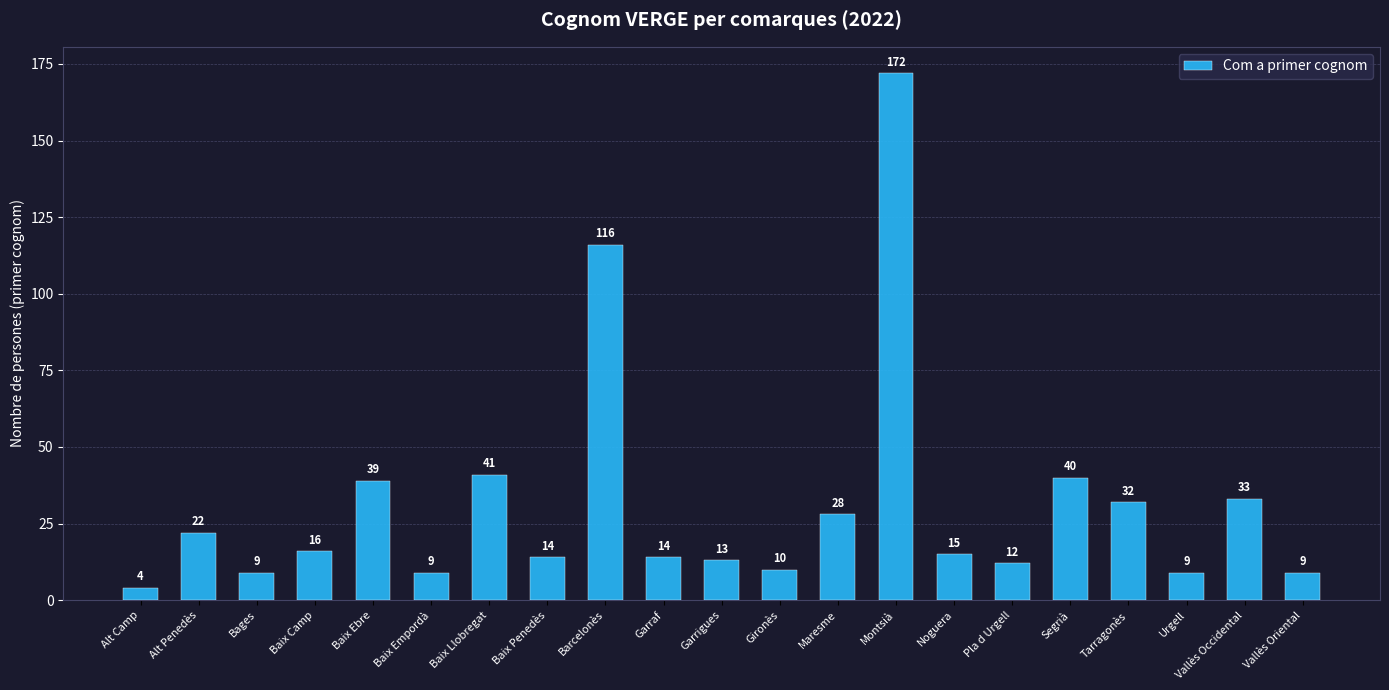

Which has a higher value, Alt Camp or Vallès Occidental?

Vallès Occidental